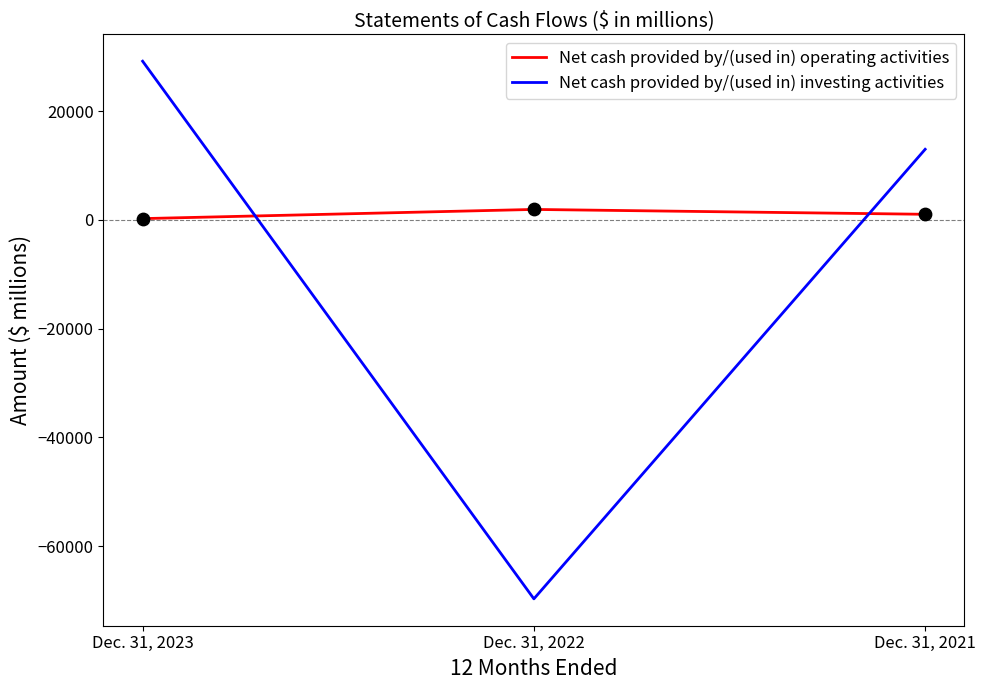

Which series has the largest total across all categories?

Net cash provided by/(used in) operating activities